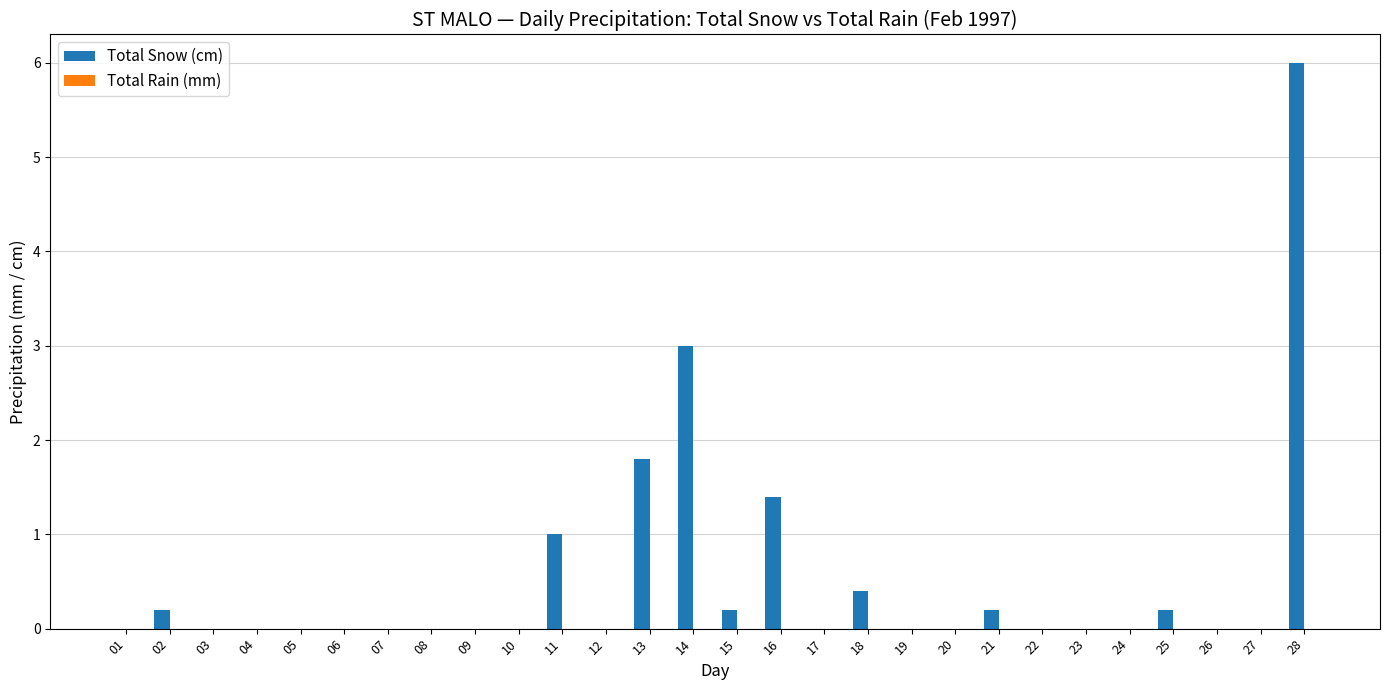

Is it true that the value at 03 is 0.0?

True